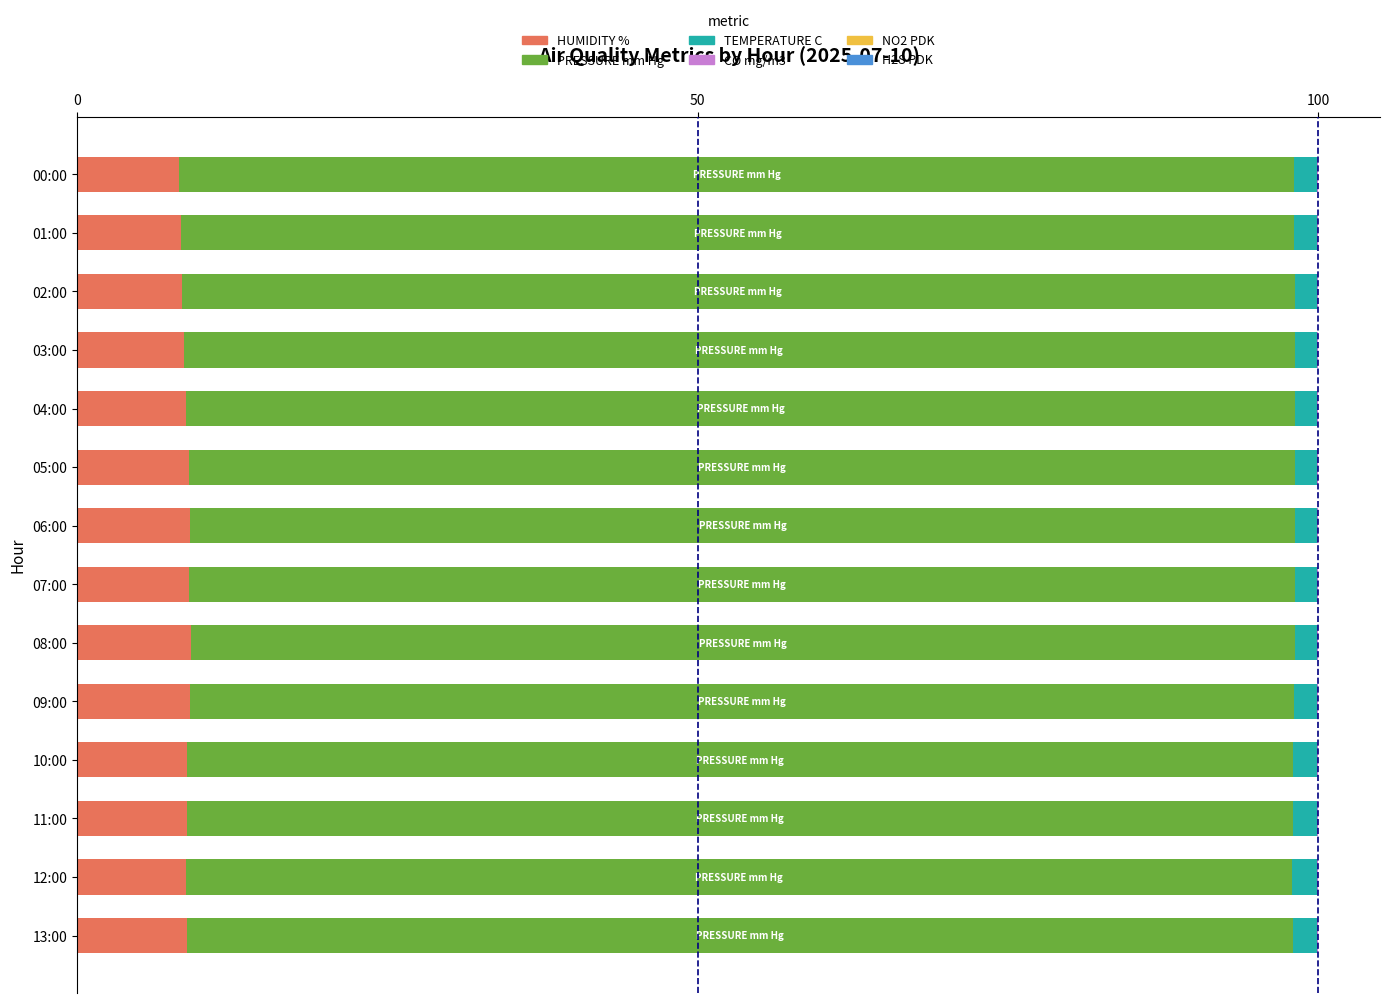

The value of HUMIDITY % at 10:00 is 8.8. True or false?

True